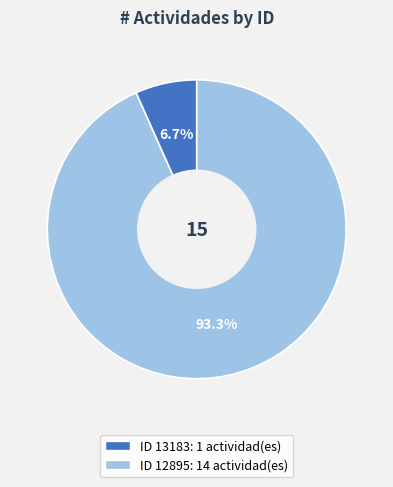

Is there a majority slice in this chart?

Yes